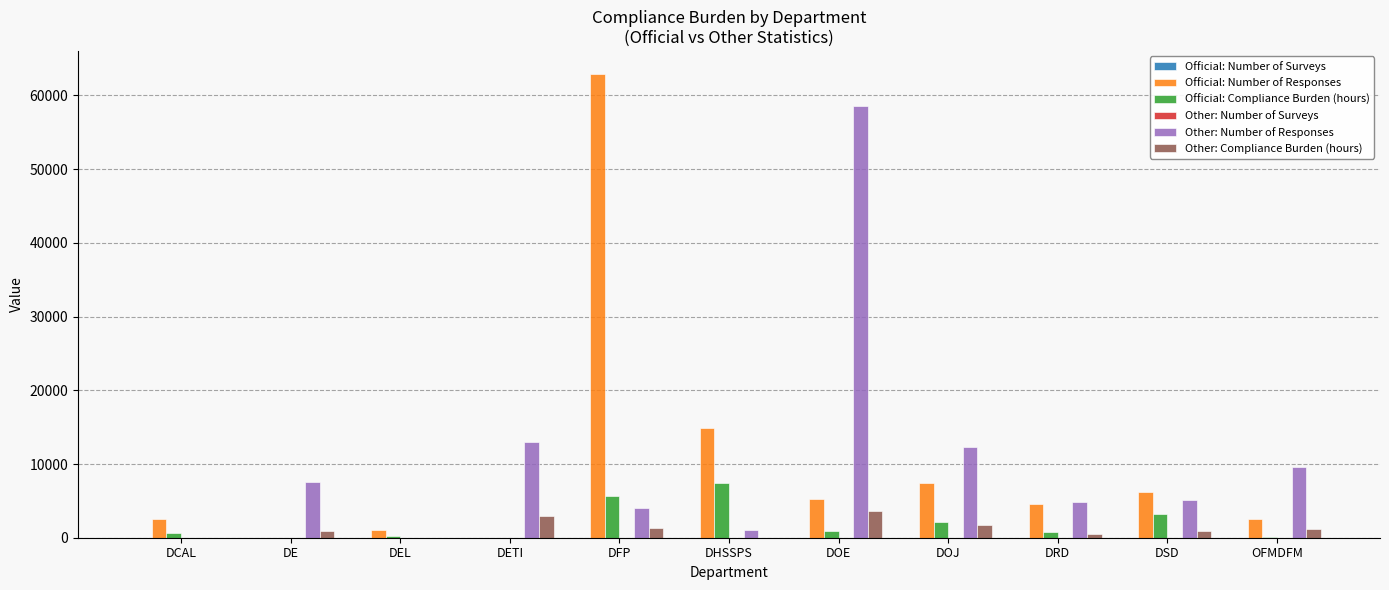

At which category does the chart reach its peak across all series?

DFP